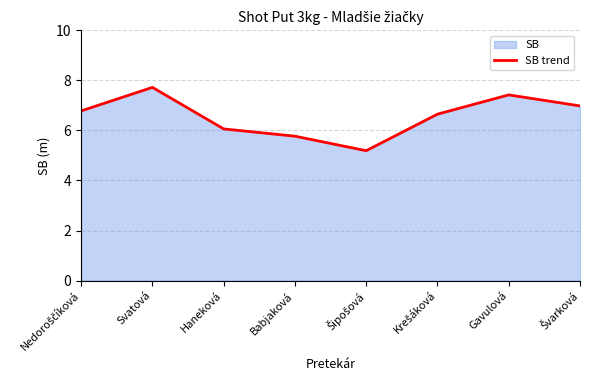

List the labels in order of value, smallest first.

Šipošová, Babjaková, Haneková, Krešáková, Nedoroščíková, Švarková, Gavulová, Svatová